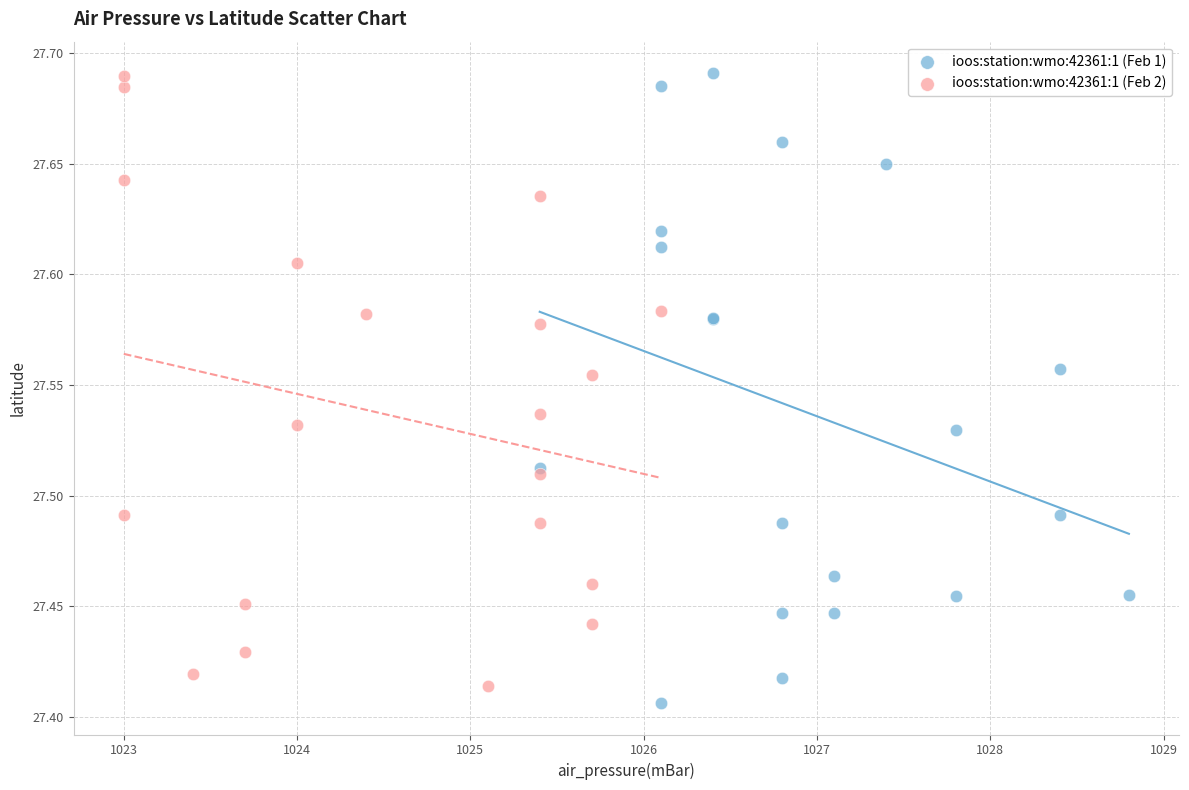

Which series has the largest Y range (max minus min)?

ioos:station:wmo:42361:1 (Feb 1)